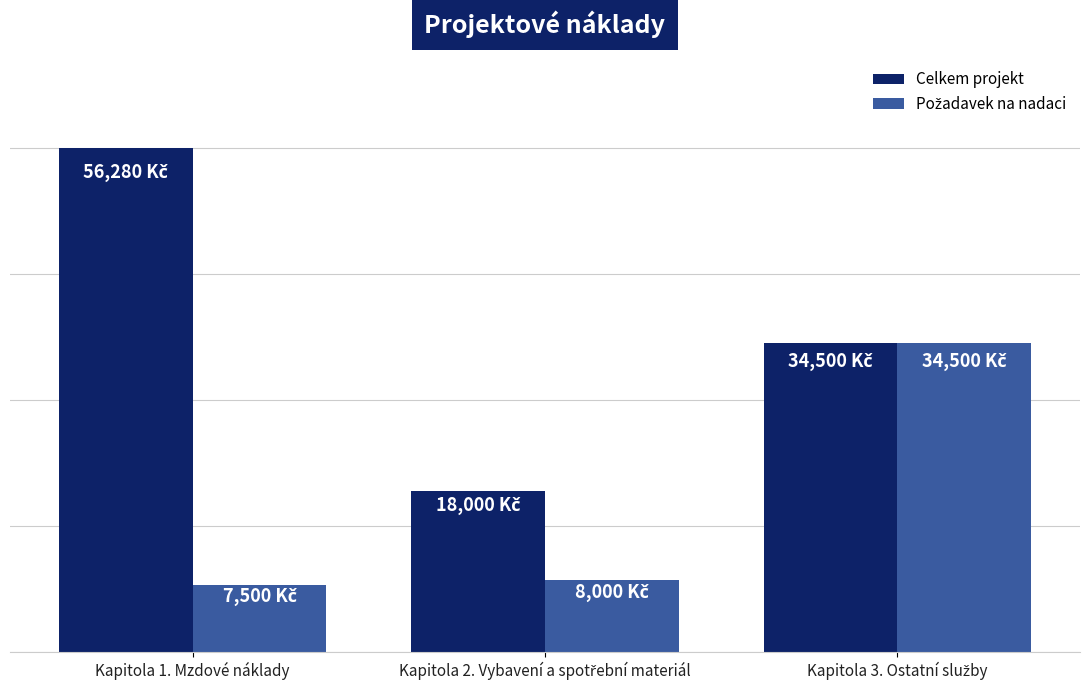

True or false: Požadavek na nadaci has a value of 7500 at Kapitola 1. Mzdové náklady.

True